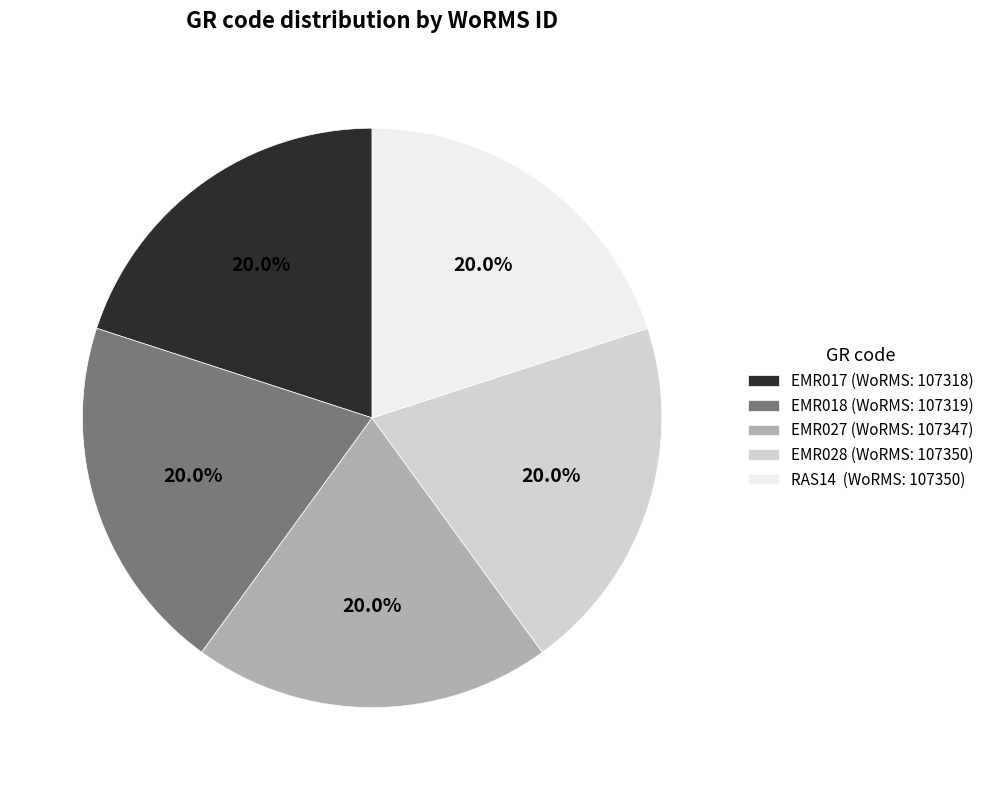

Approximately how many times larger is the value at EMR027 compared to EMR028?

1.0